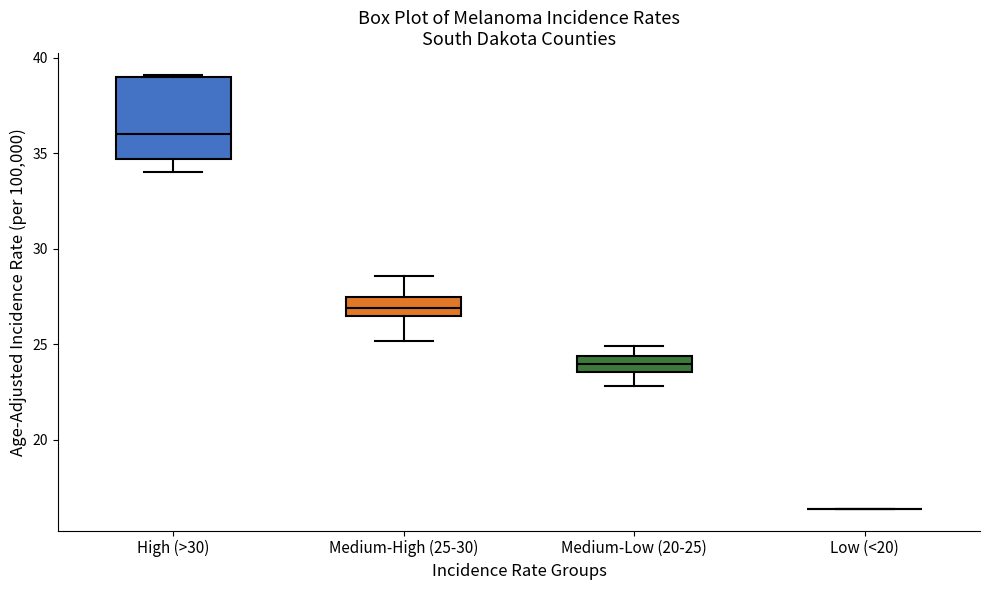

Reading left to right, transcribe this box plot: for each box, give where its median line is, the range the box spans, and where its two whiskers end, as read against the y-axis. The values are not printed on the chart, so give them approximately, as read against the axis.

High (>30): median 36.0, box 34.5 to 39.0, whiskers 34.0 to 39.0
Medium-High (25-30): median 27.0, box 26.5 to 27.5, whiskers 25.0 to 28.5
Medium-Low (20-25): median 24.0, box 23.5 to 24.5, whiskers 23.0 to 25.0
Low (<20): box collapsed to a line at 16.5, whiskers 16.5 to 16.5